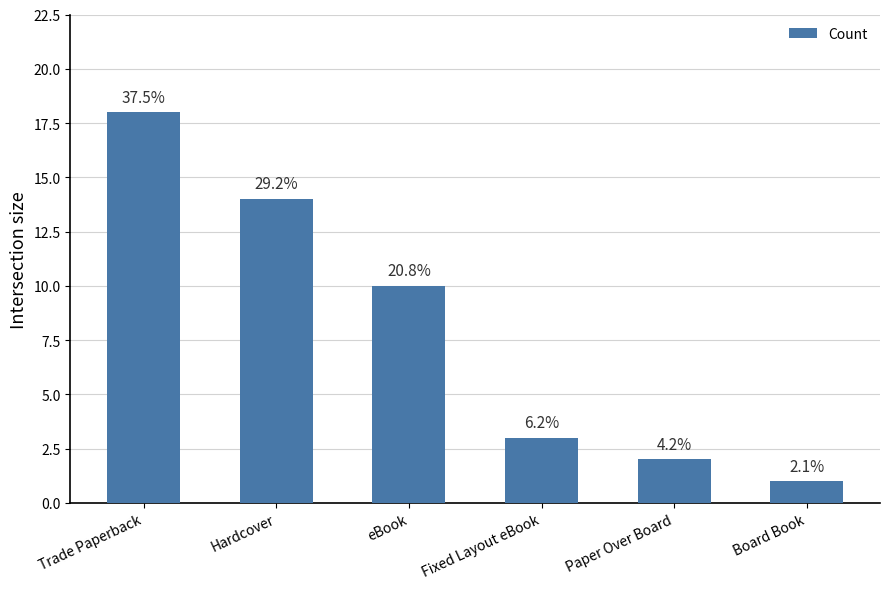

What is the label of the 1st bar from the left?

Trade Paperback